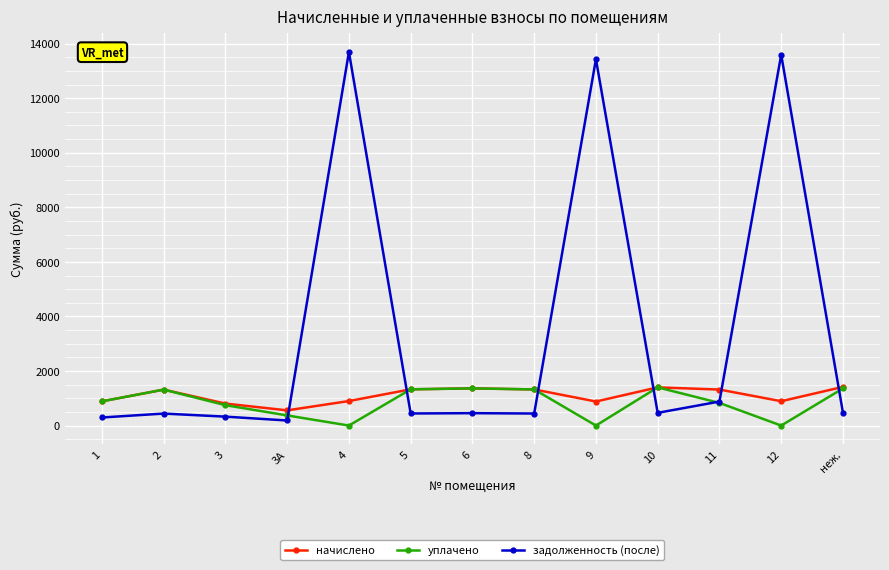

What is the value of the уплачено point at the 8th from the left?

1324.1